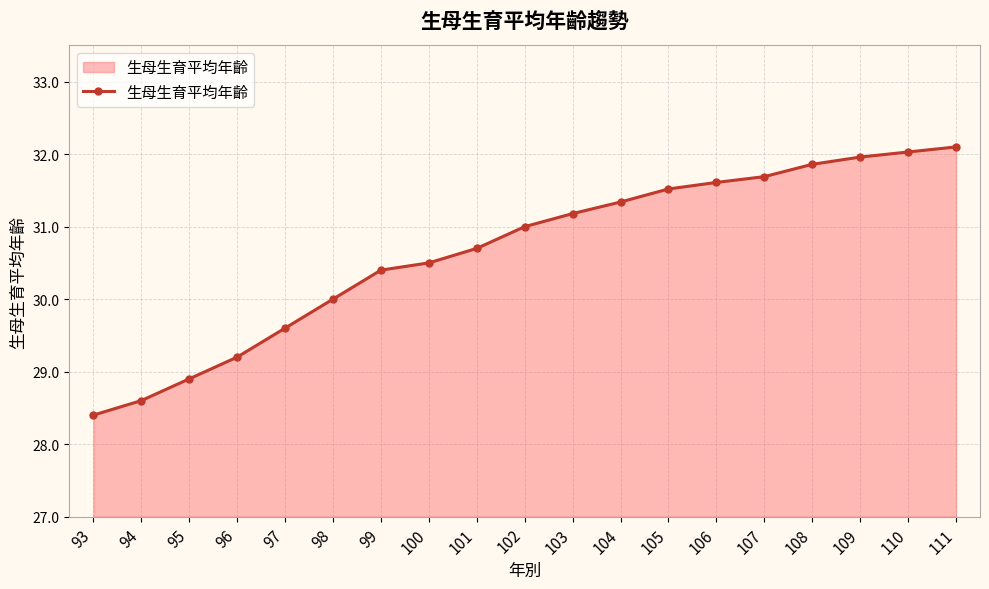

List the labels in order of value, smallest first.

93, 94, 95, 96, 97, 98, 99, 100, 101, 102, 103, 104, 105, 106, 107, 108, 109, 110, 111